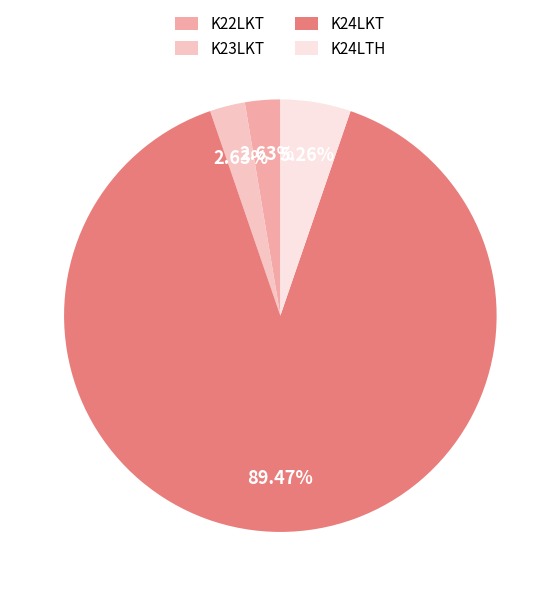

Is it true that K22LKT is 1% of the pie?

False